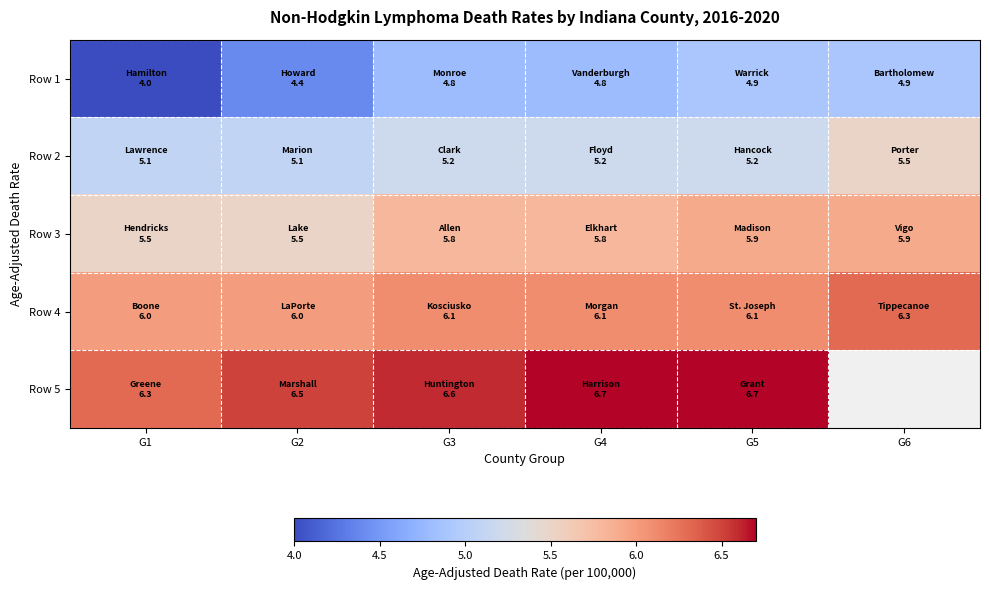

Rank the series by their average value, from lowest to highest.

Row 1, Row 2, Row 3, Row 4, Row 5